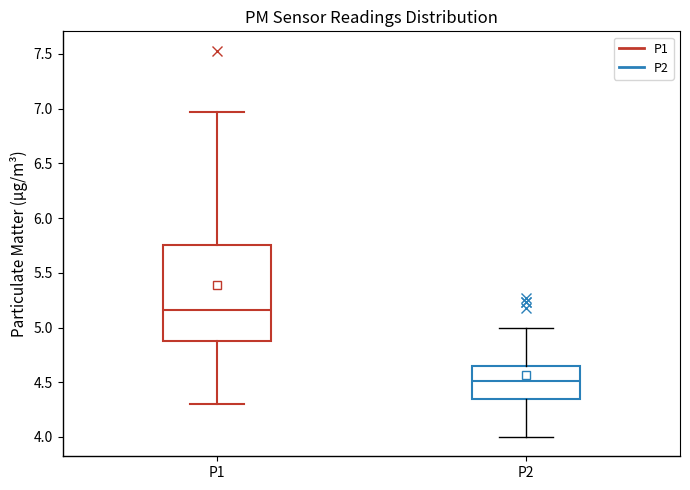

Where is the lower edge of the box for P2 on the y-axis? The values are not printed on the chart, so give them approximately, as read against the axis.

4.35